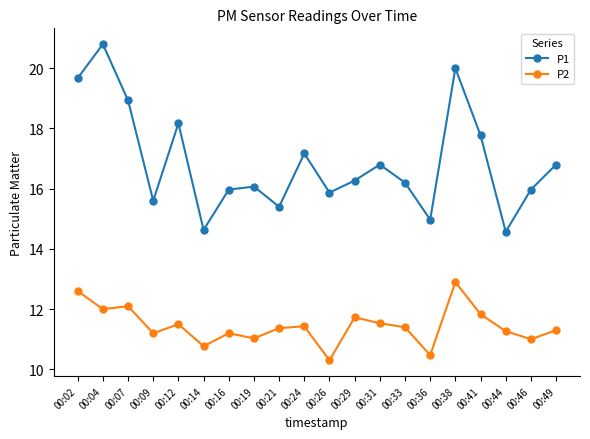

Reading left to right, transcribe all the data shown in this chart.

P1: 00:02=19.7	00:04=20.8	00:07=18.9	00:09=15.6	00:12=18.2	00:14=14.6	00:16=16.0	00:19=16.1	00:21=15.4	00:24=17.2	00:26=15.9	00:29=16.3	00:31=16.8	00:33=16.2	00:36=15.0	00:38=20.0	00:41=17.8	00:44=14.6	00:46=16.0	00:49=16.8
P2: 00:02=12.6	00:04=12.0	00:07=12.1	00:09=11.2	00:12=11.5	00:14=10.8	00:16=11.2	00:19=11.0	00:21=11.4	00:24=11.4	00:26=10.3	00:29=11.7	00:31=11.5	00:33=11.4	00:36=10.5	00:38=12.9	00:41=11.8	00:44=11.3	00:46=11.0	00:49=11.3